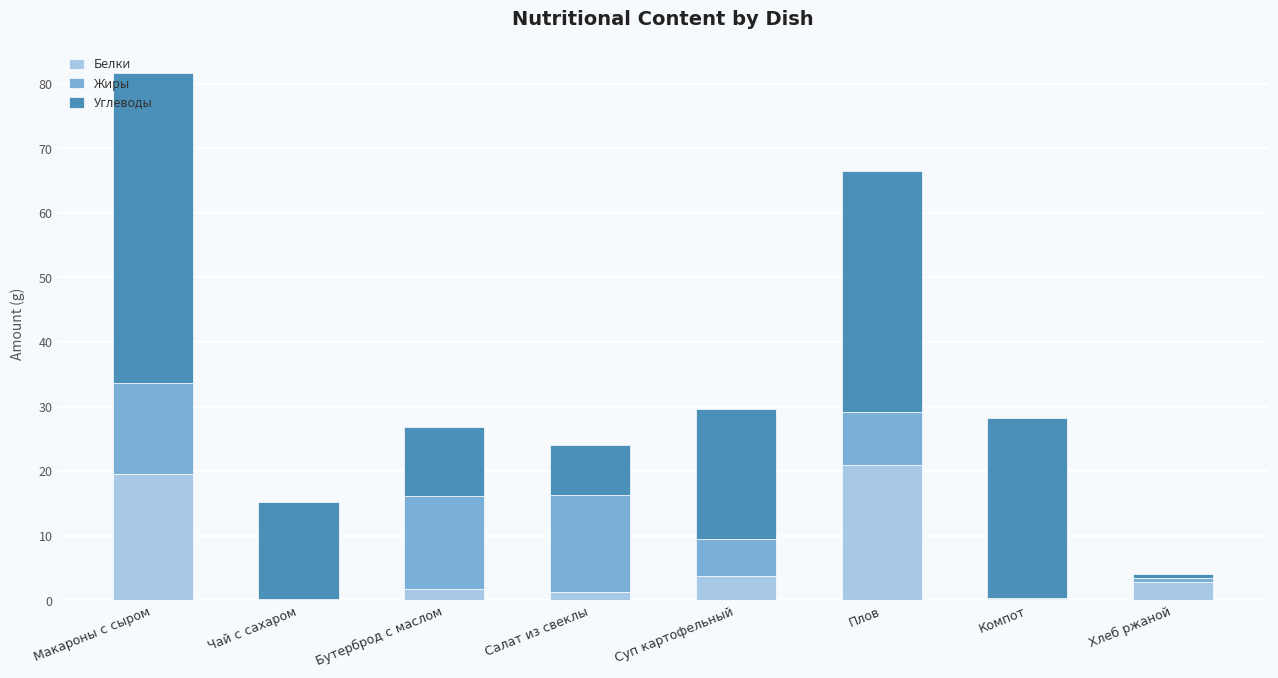

At which category is the sum across all series the highest?

Макароны с сыром